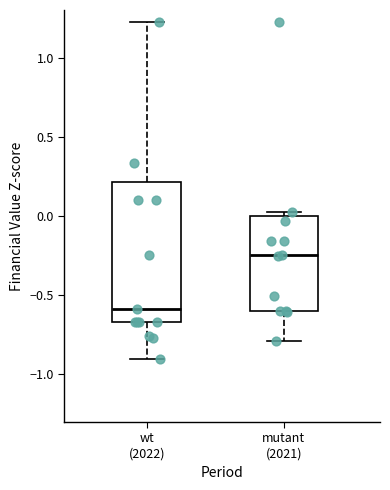

Which box's median line is the highest?

mutant (2021)